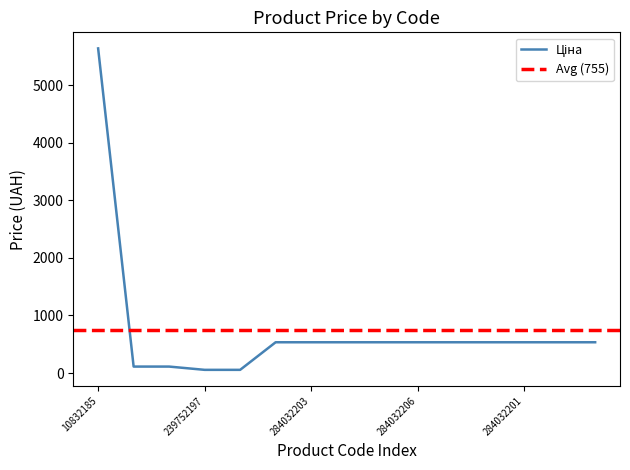

What is the greatest value displayed?

5636.0